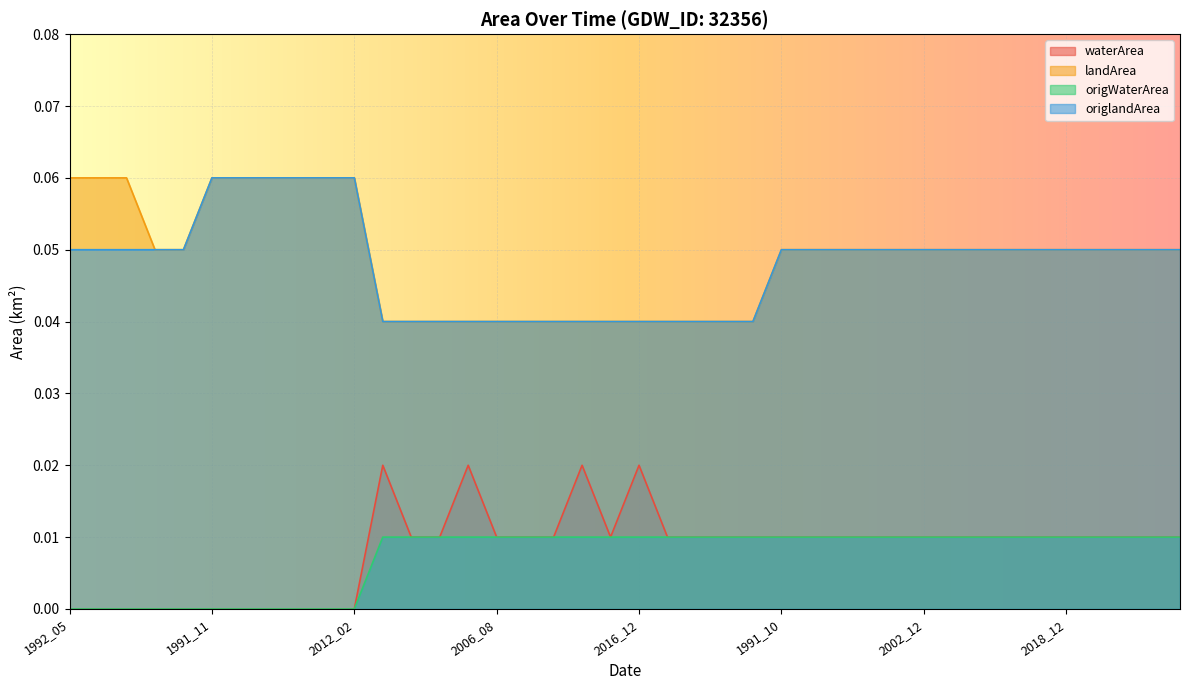

What is the value of the origlandArea point at the 40th from the left?

0.1